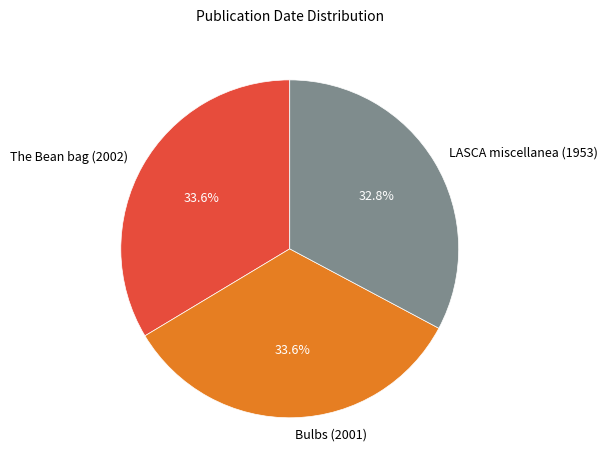

Is LASCA miscellanea (1953) the majority of the pie?

No